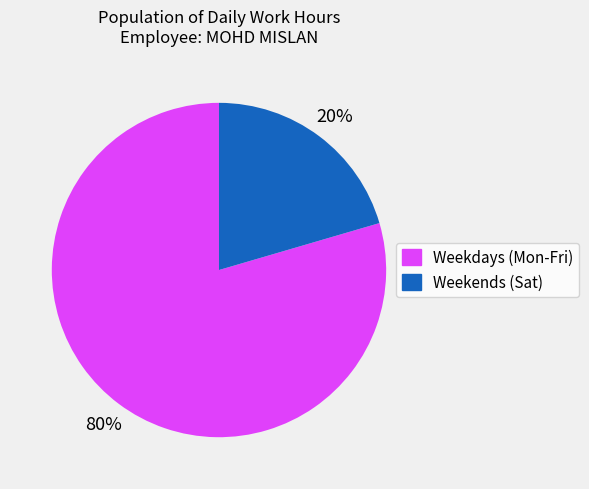

Is there a majority slice in this chart?

Yes